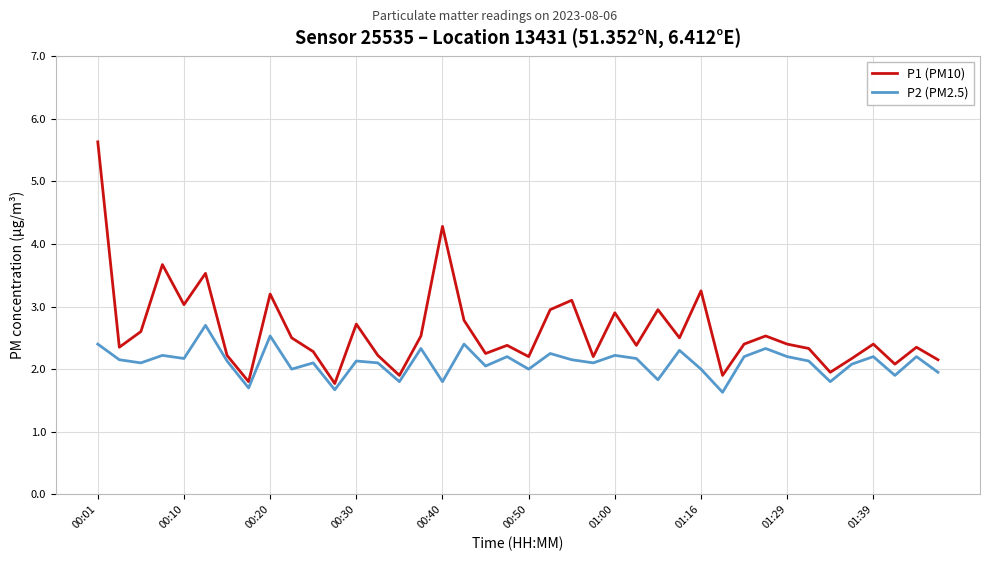

True or false: P1 (PM10) and P2 (PM2.5) intersect in this chart.

False